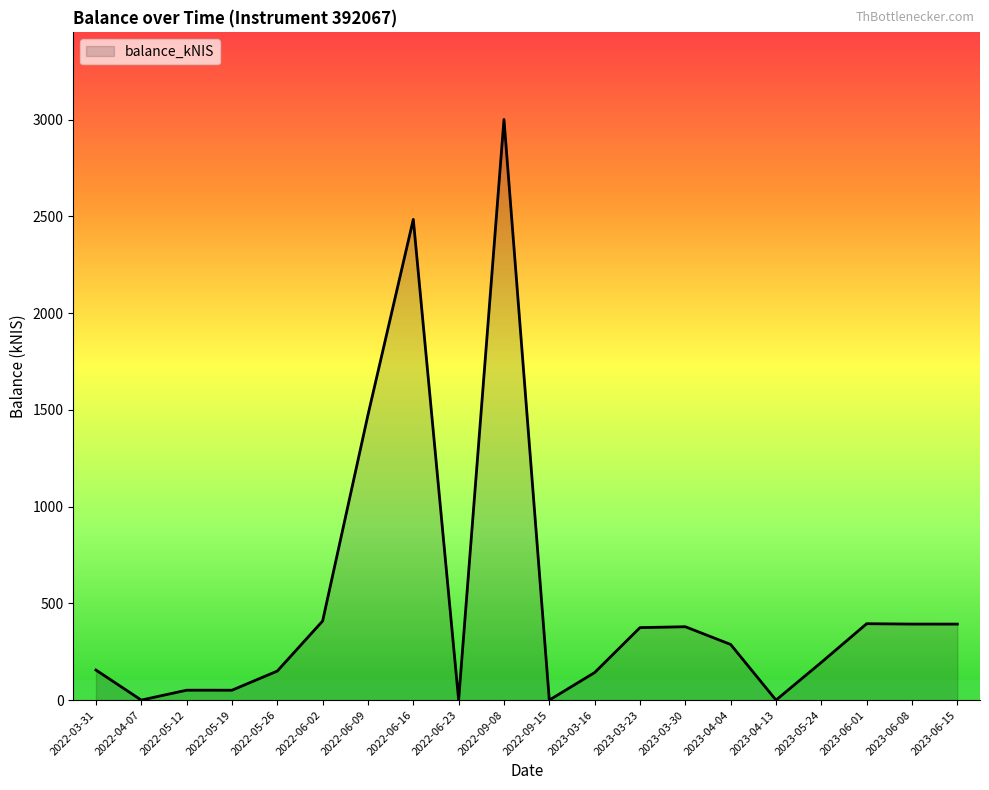

What is the difference between the values at 2023-06-15 and 2022-05-26?

242.8